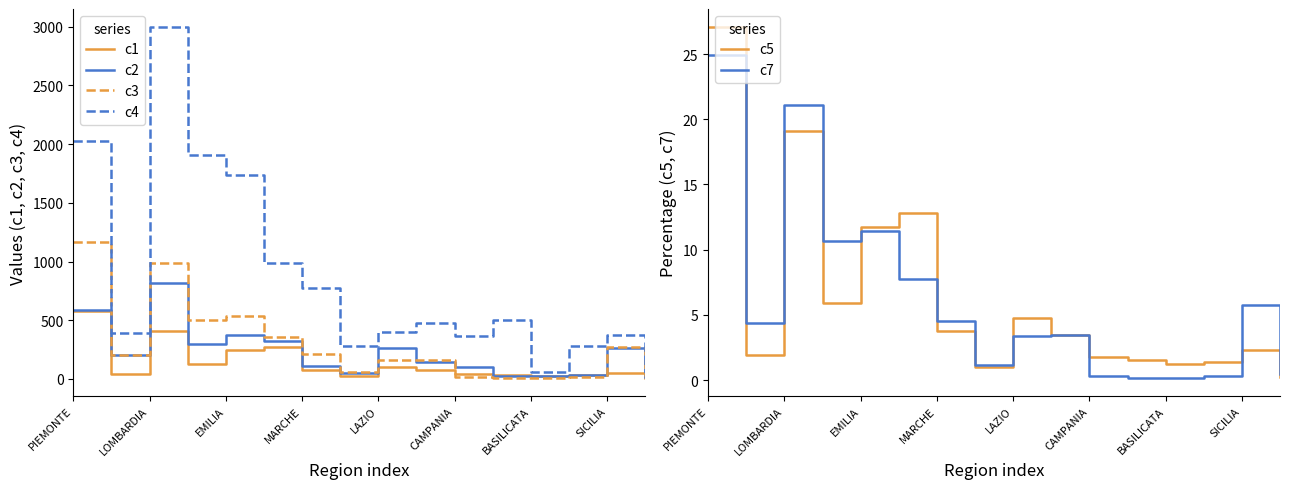

Which series has the largest total across all categories?

c4